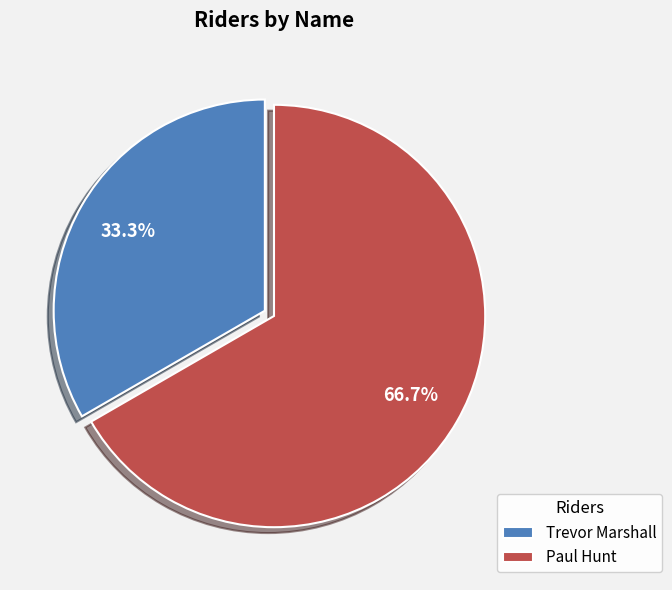

Rank the categories by value from lowest to highest.

Trevor Marshall, Paul Hunt